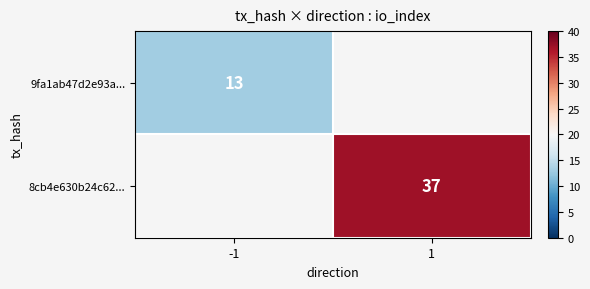

What is the greatest value displayed?

37.0